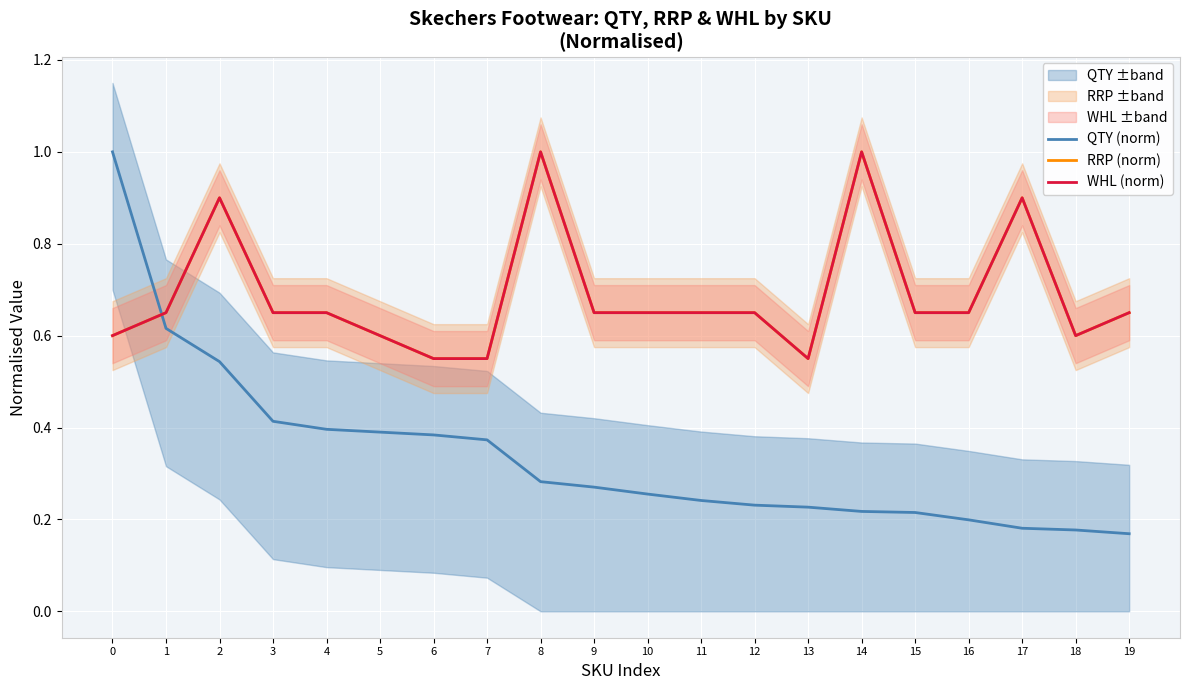

The RRP (norm) series shows 0.2 at 16. True or false?

False